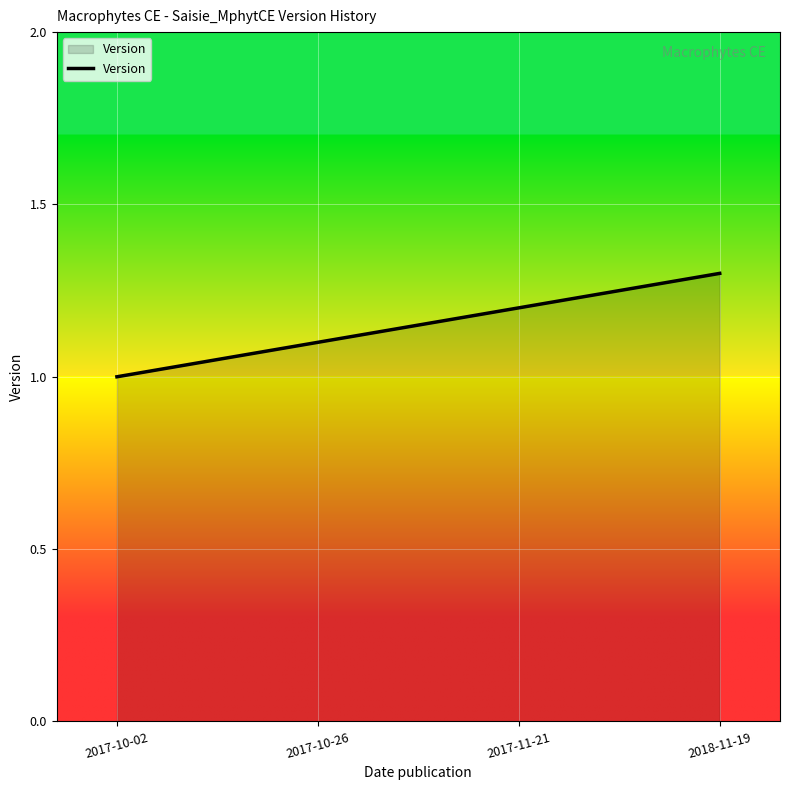

What position from the left is 2017-10-02?

1